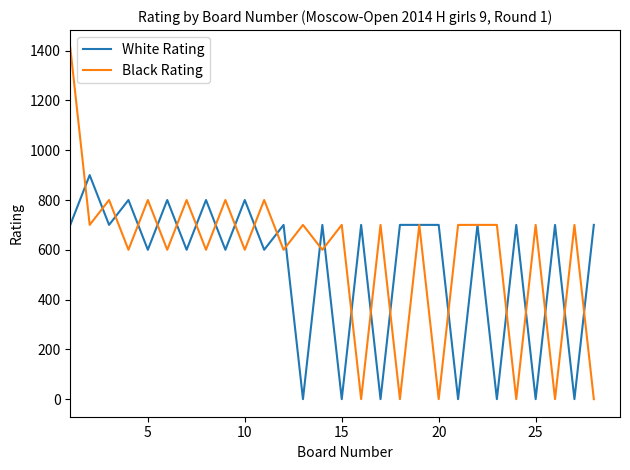

Rank the series by their maximum value, from lowest to highest.

White Rating, Black Rating